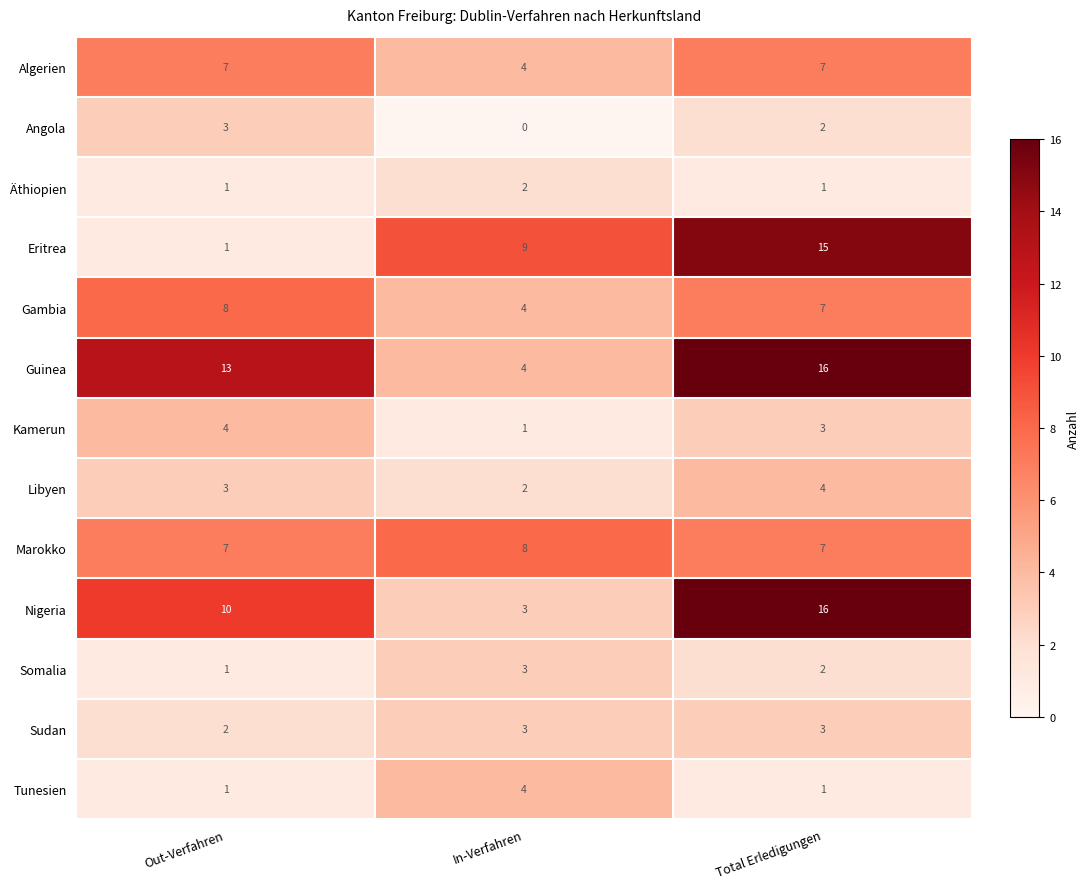

The value of Eritrea at Total Erledigungen is 15. True or false?

True